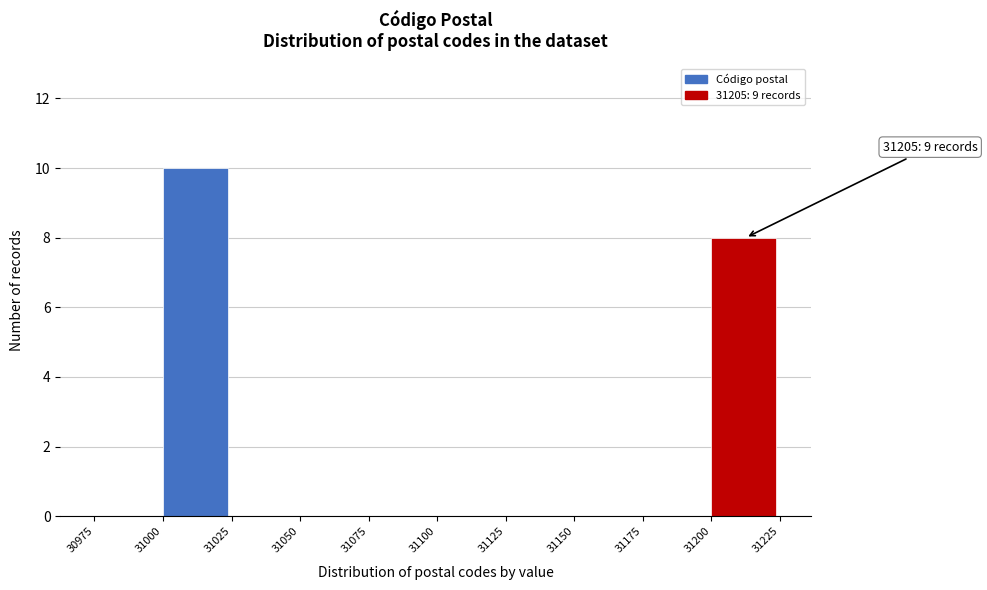

Which range on the x-axis has the tallest bar?

31000 to 31025